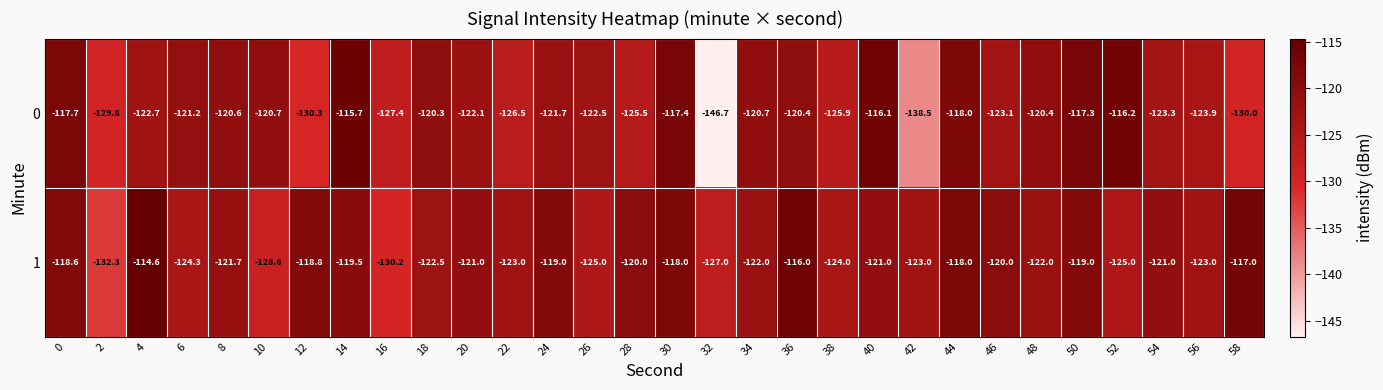

What is the difference between the 1 values at 48 and 32?

5.0